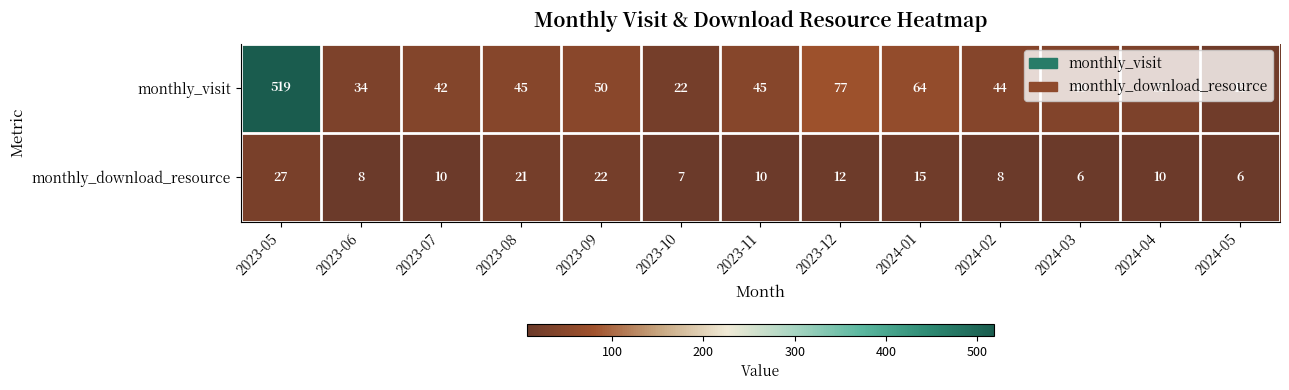

Which series changed the most between 2023-07 and 2023-08?

monthly_download_resource